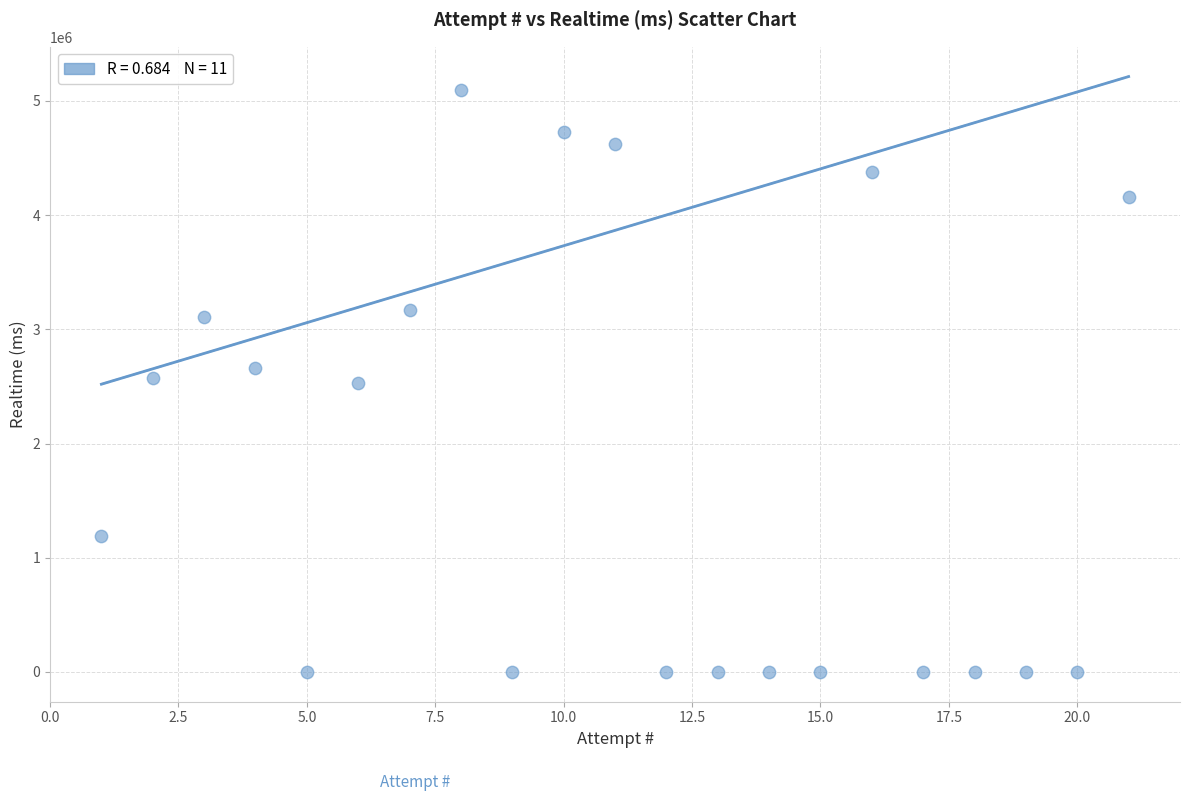

What is the range of Y values (max minus min)?

5097141